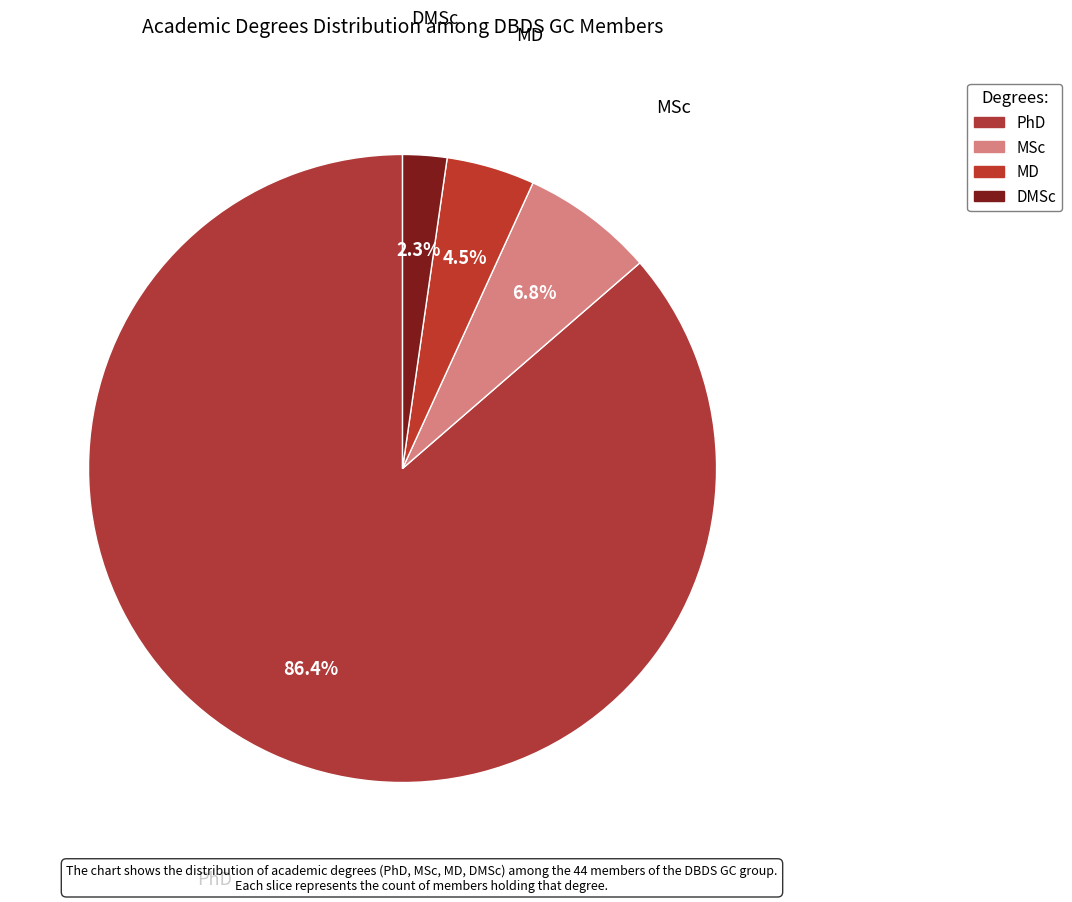

Count the number of slices in the pie.

4